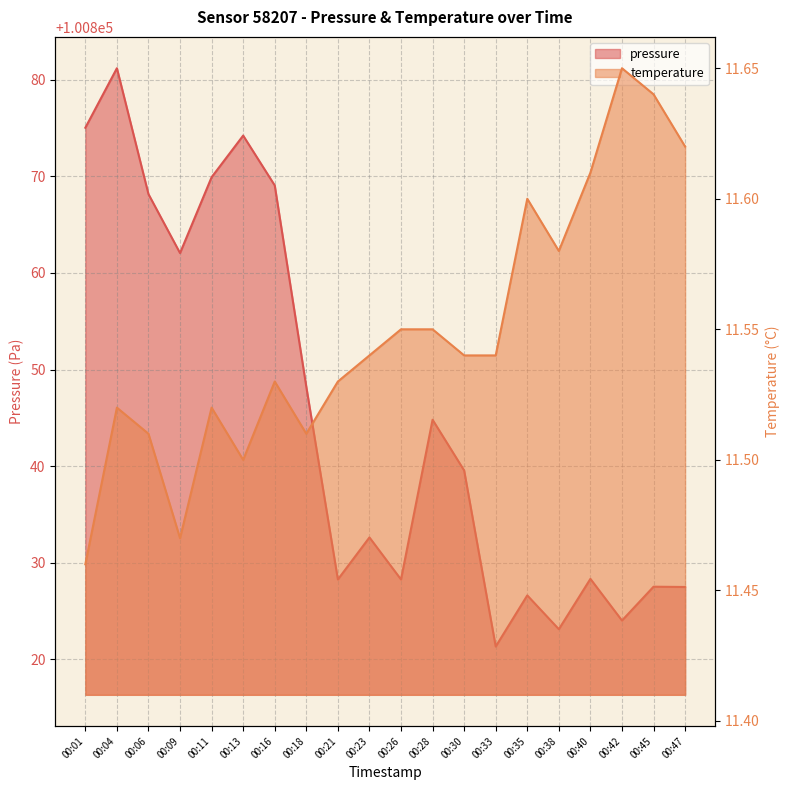

Does the chart display data point markers on the line(s)?

No